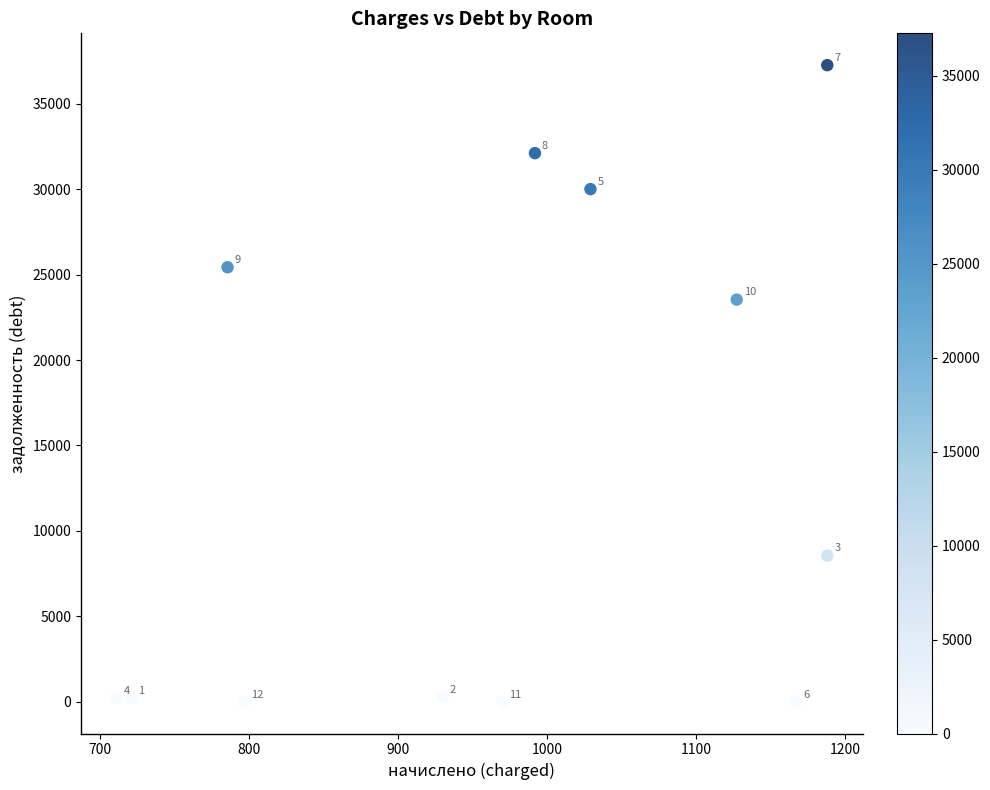

What Y value in the scatter plot is closest to 18630?

23536.0